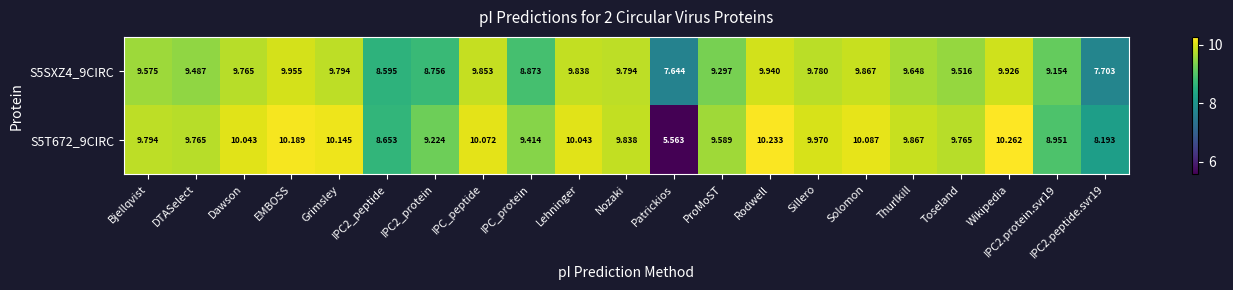

Which series changed the most between Bjellqvist and IPC2_protein?

S5SXZ4_9CIRC